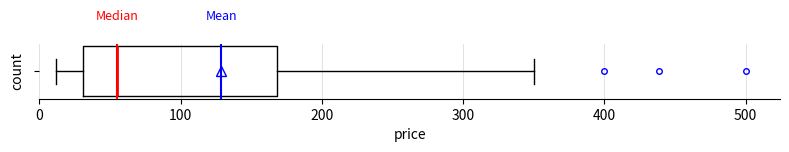

Read this box plot against the x-axis: the position of the median line, the range covered by the box, and the ends of both whiskers. The values are not printed on the chart, so give them approximately, as read against the axis.

median 60, box 30 to 170, whiskers 10 to 350